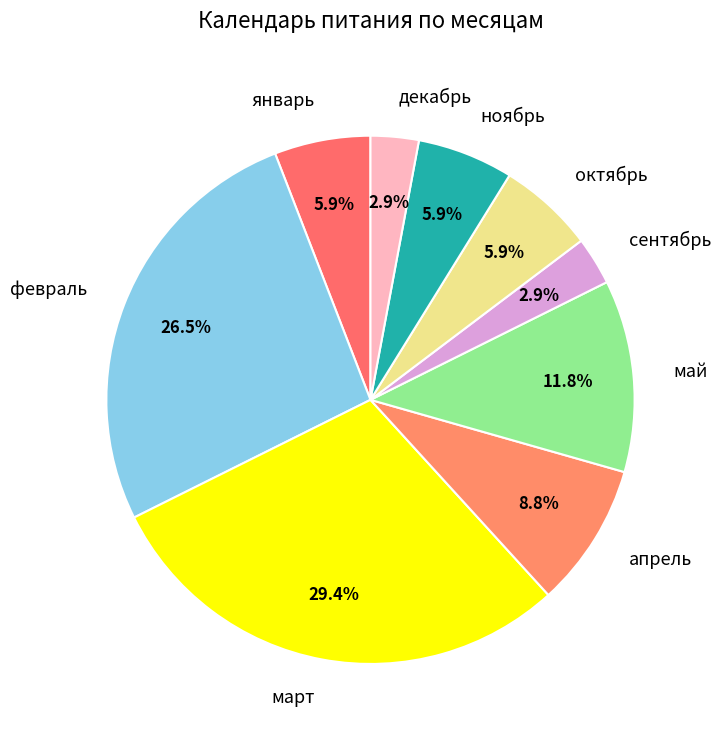

Which category has the biggest portion of the pie?

март